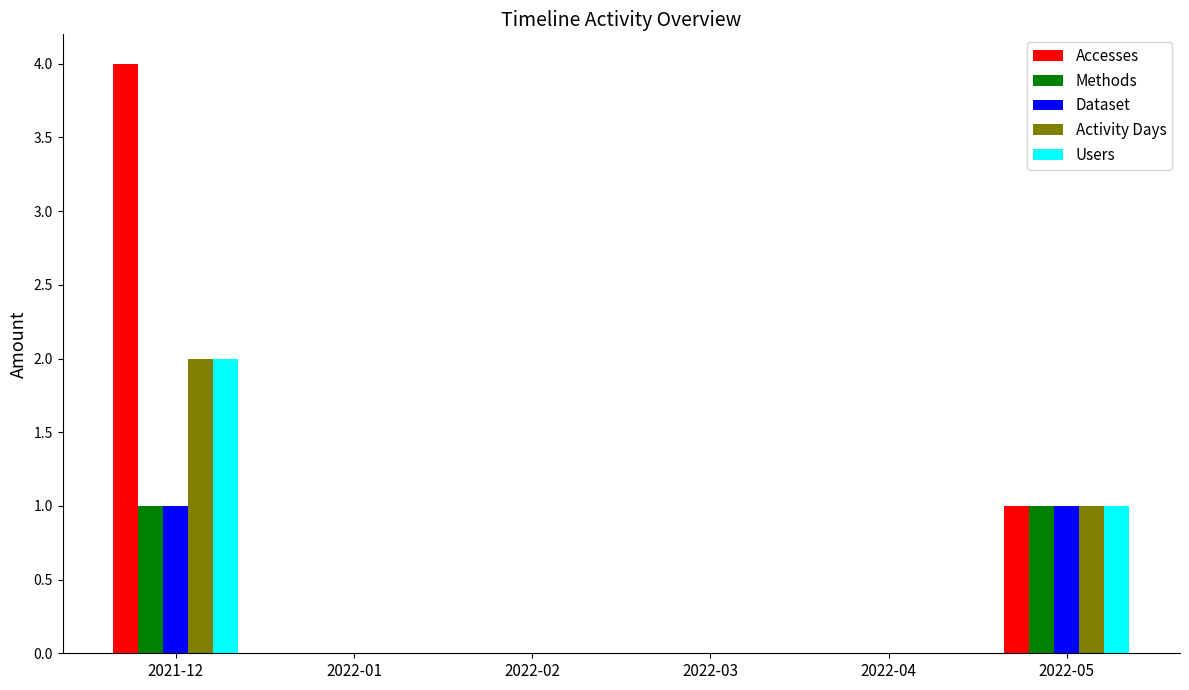

Reading left to right, what are all the values shown in this chart?

Accesses: 2021-12=4	2022-01=0	2022-02=0	2022-03=0	2022-04=0	2022-05=1
Methods: 2021-12=1	2022-01=0	2022-02=0	2022-03=0	2022-04=0	2022-05=1
Dataset: 2021-12=1	2022-01=0	2022-02=0	2022-03=0	2022-04=0	2022-05=1
Activity Days: 2021-12=2	2022-01=0	2022-02=0	2022-03=0	2022-04=0	2022-05=1
Users: 2021-12=2	2022-01=0	2022-02=0	2022-03=0	2022-04=0	2022-05=1